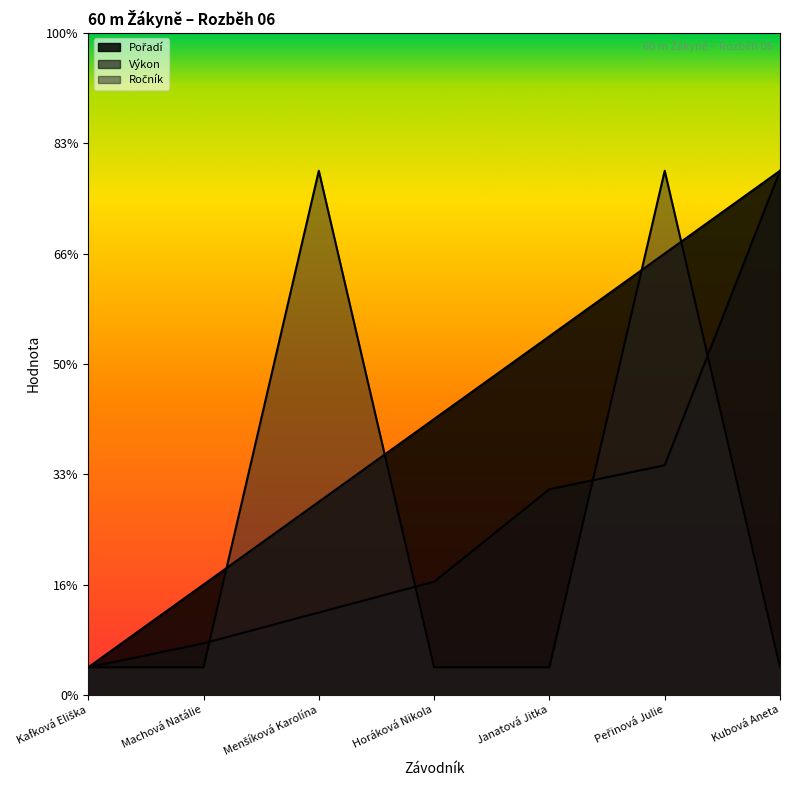

Between Machová Natálie and Horáková Nikola, which series saw the biggest shift?

Pořadí